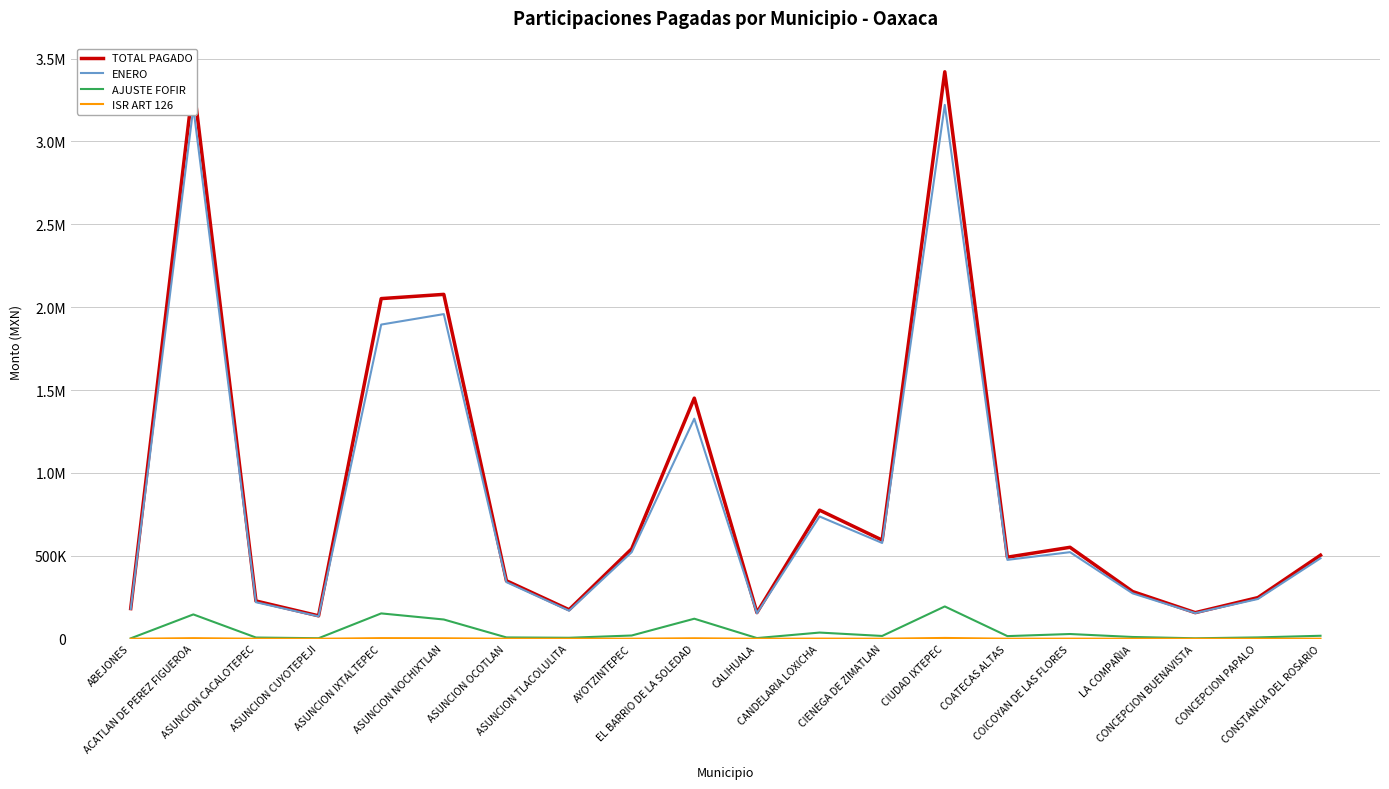

Which series has the widest spread of values?

TOTAL PAGADO